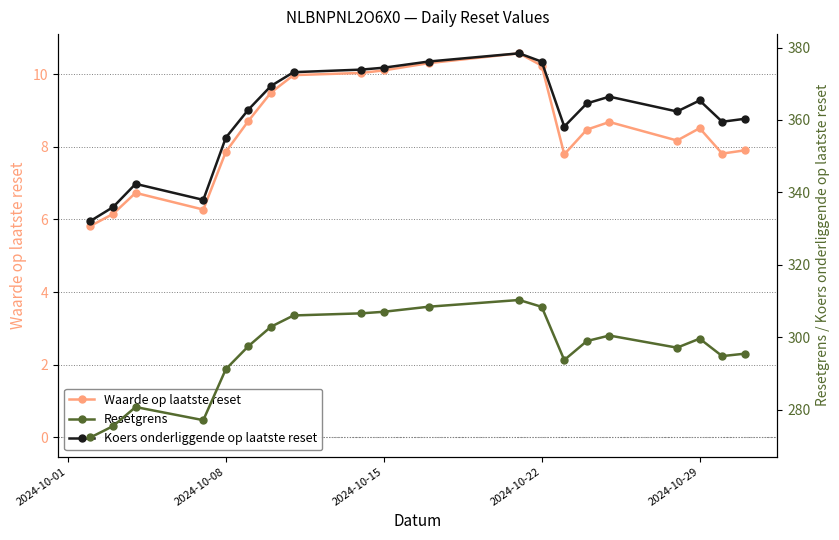

How many lines are shown in the chart?

3